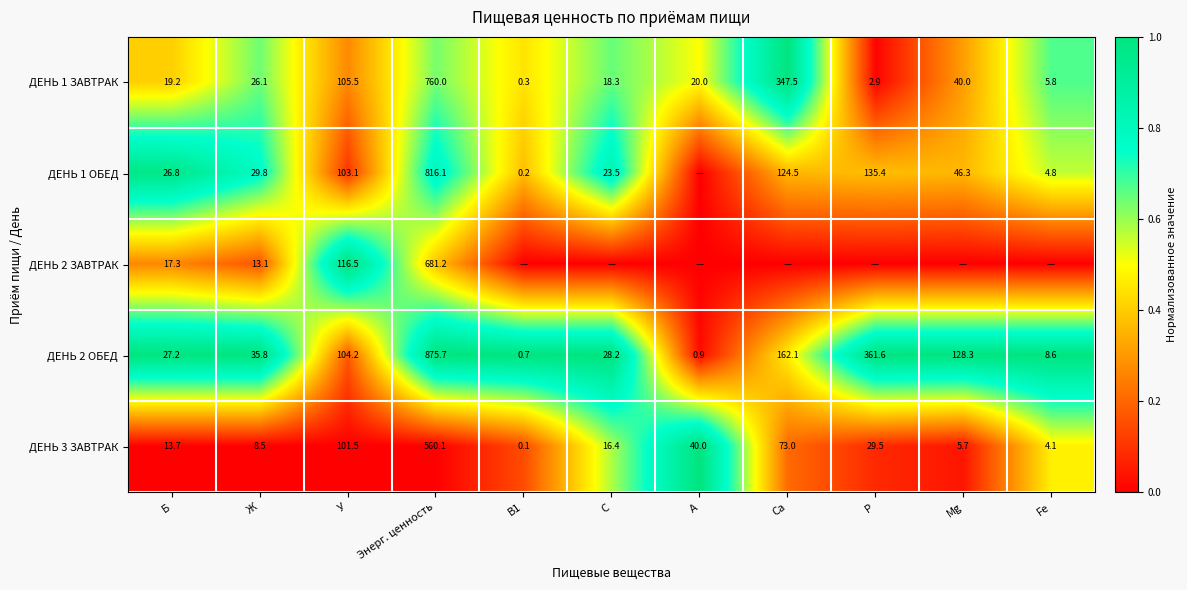

List the labels in order of ДЕНЬ 2 ОБЕД value, smallest first.

В1, А, Fе, Б, С, Ж, У, Мg, Са, Р, Энерг. ценность